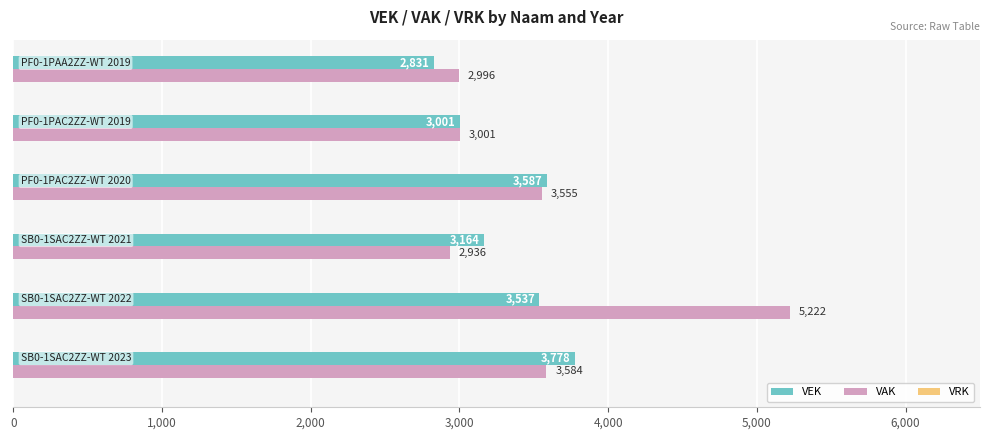

Which series has the widest spread of values?

VAK